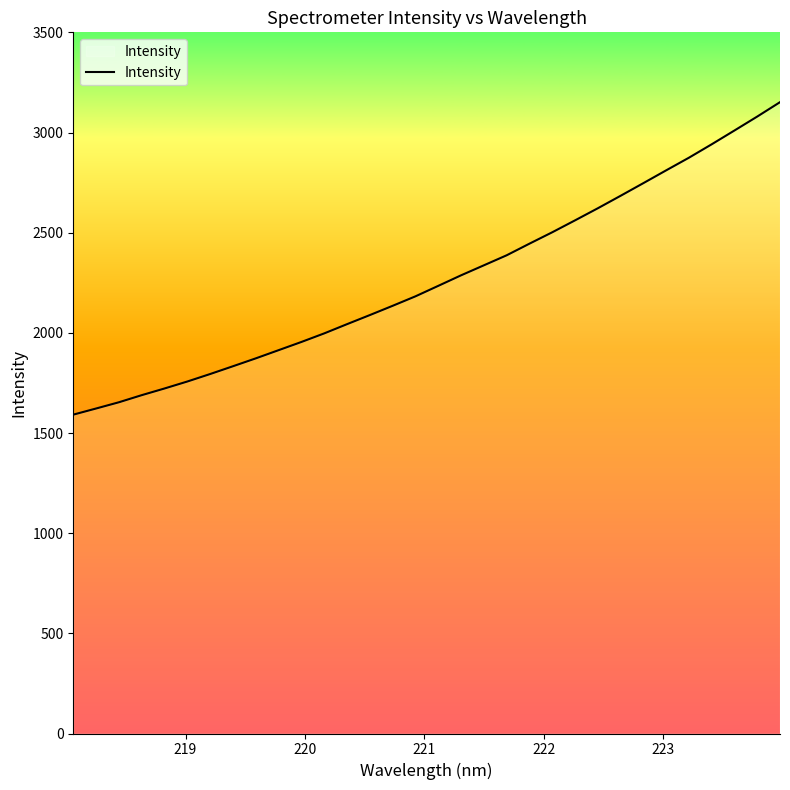

What is the minimum value shown in the chart?

1591.6